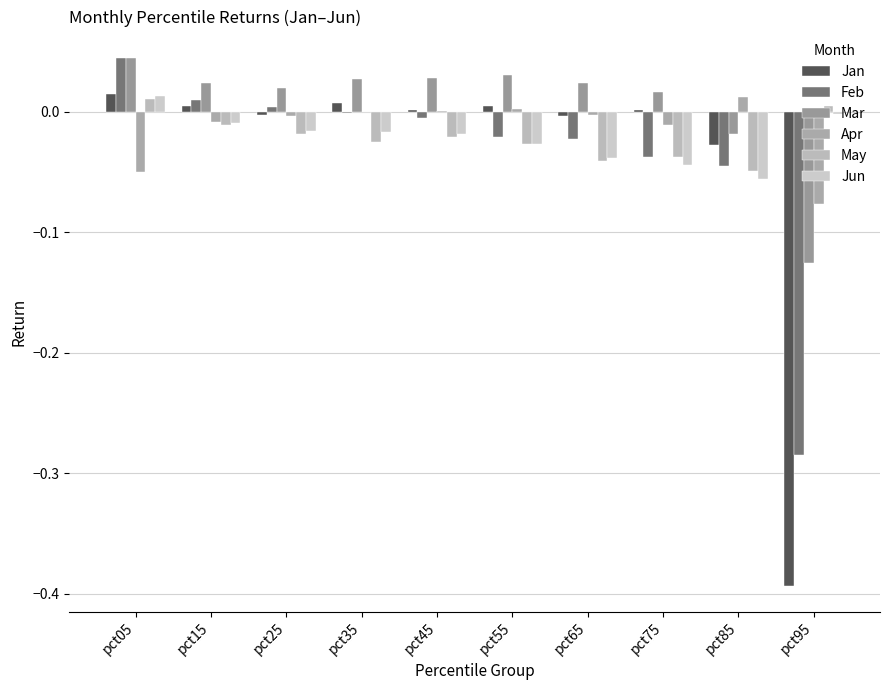

What are all the series names shown in the legend?

Jan, Feb, Mar, Apr, May, Jun